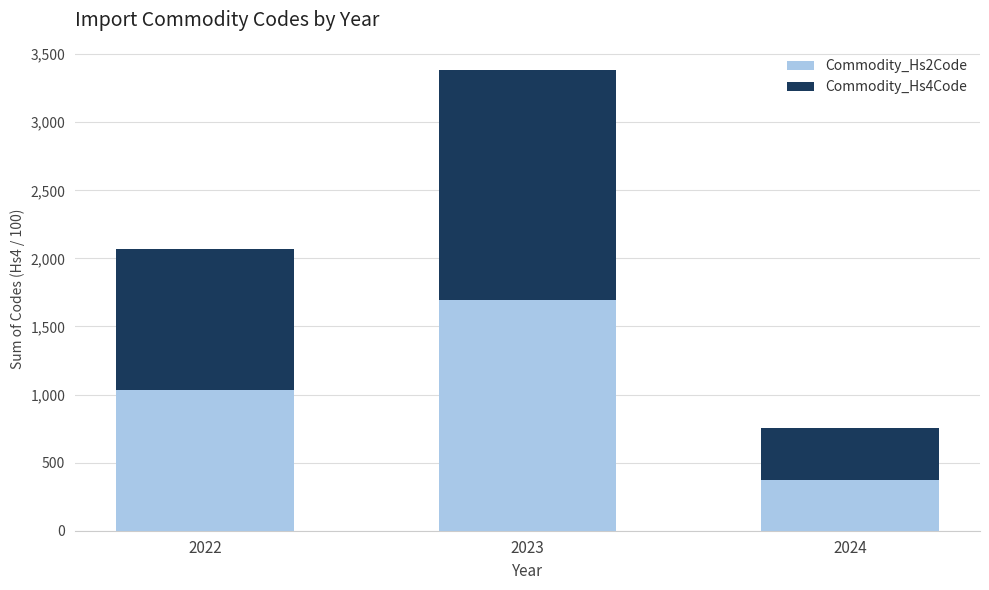

The Commodity_Hs2Code series shows 501.7 at 2024. True or false?

False